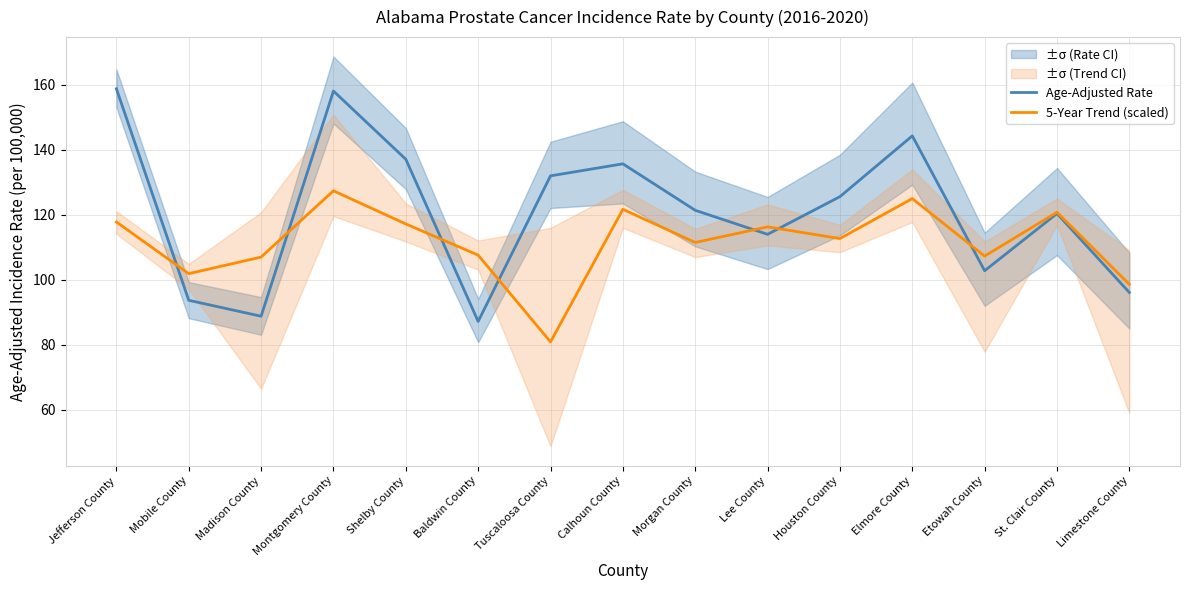

What is the label of the 7th point from the left?

Tuscaloosa County